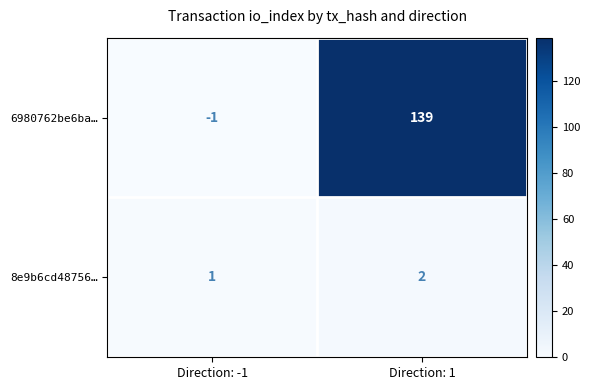

Between Direction: -1 and Direction: 1, which series saw the biggest shift?

6980762be6ba…